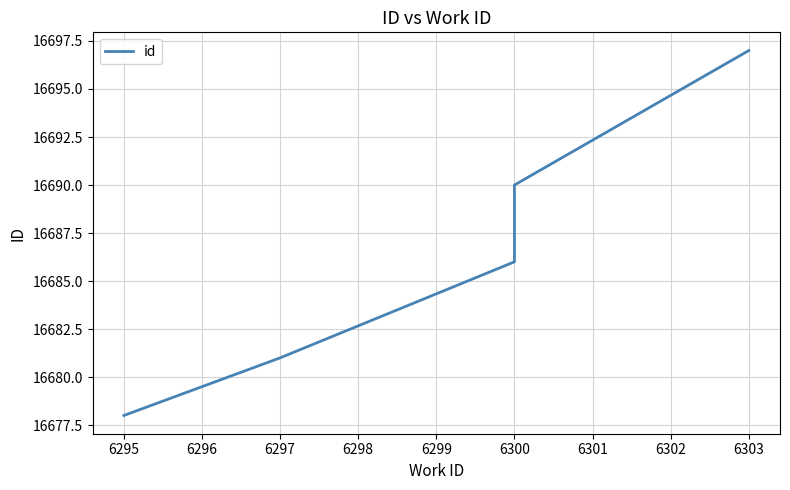

Count the values in the range 16681 to 16690.

3